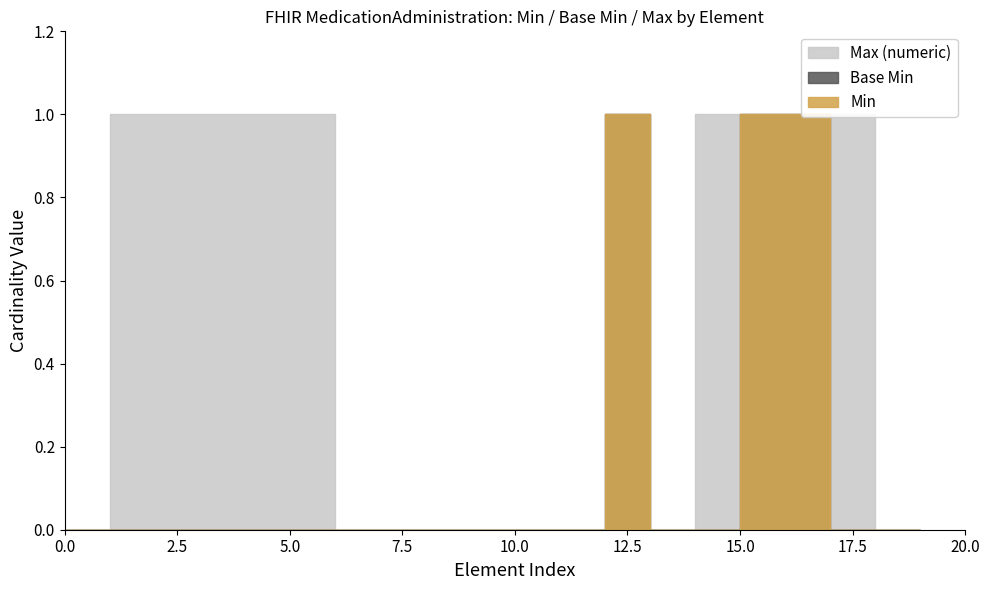

Rank the series at MedicationAdministration.language from lowest to highest value.

Base Min, Min, Max (numeric)